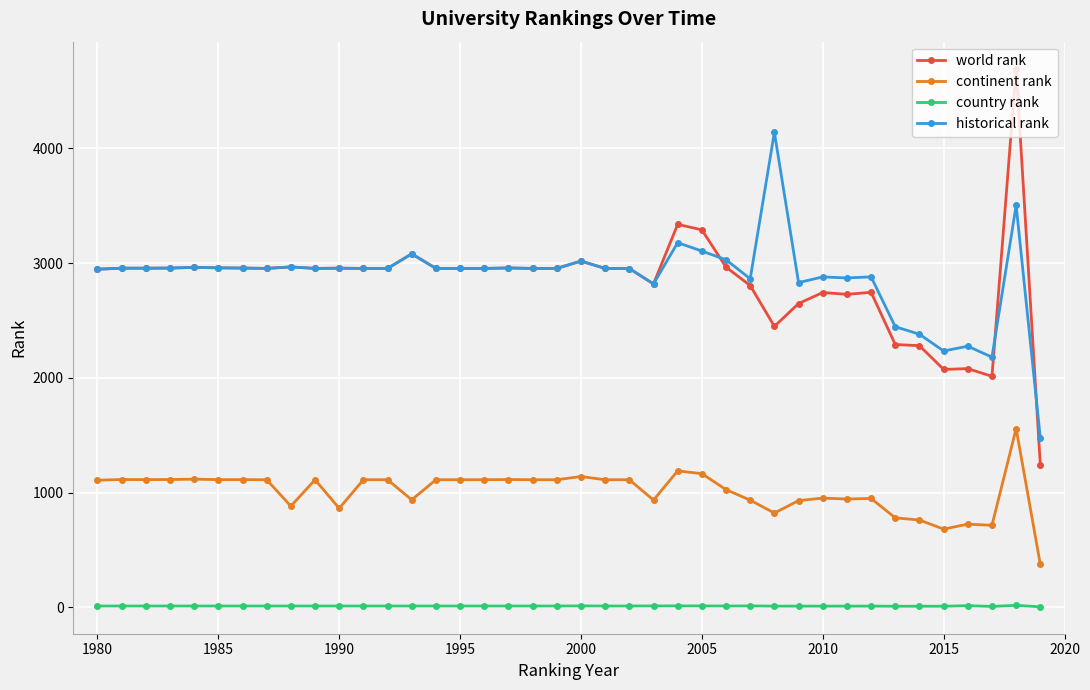

How many series are shown in this chart?

4